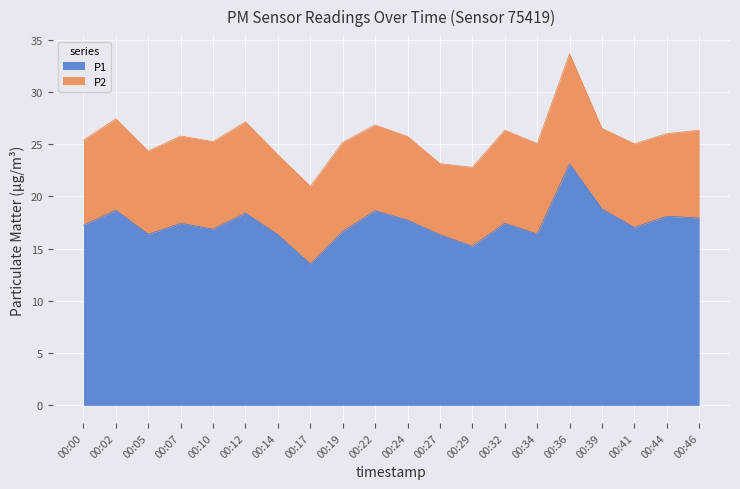

What is the difference between the second highest and minimum values?

5.3